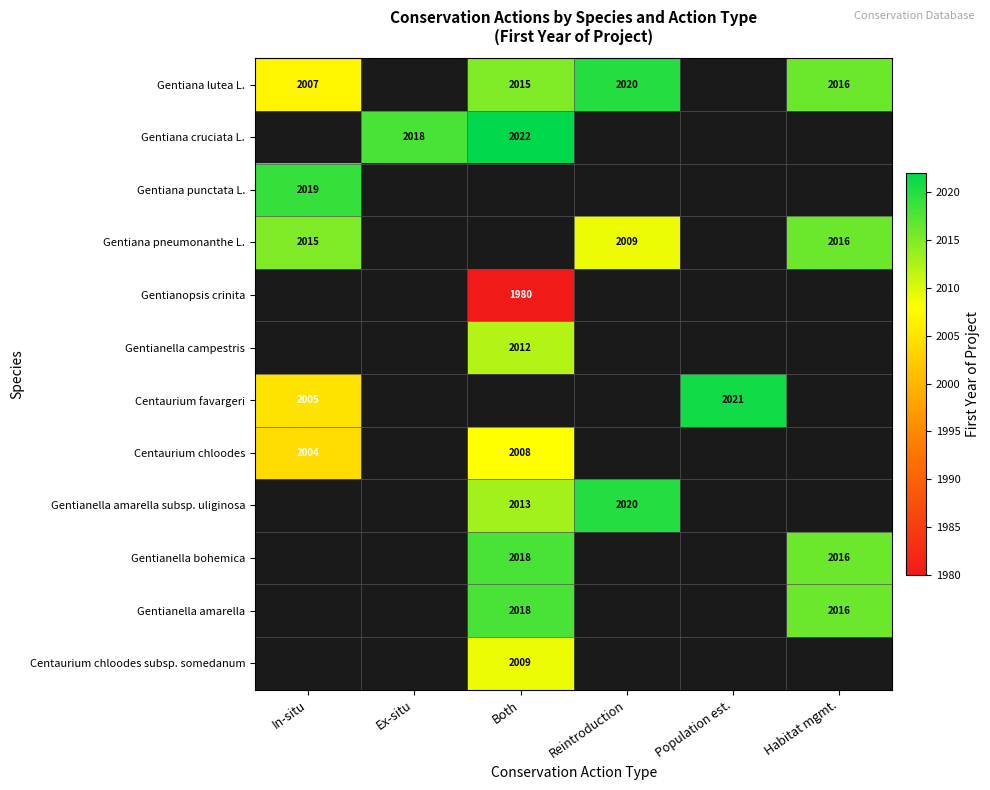

Is it true that Gentianella amarella subsp. uliginosa equals 3275 at Reintroduction?

False